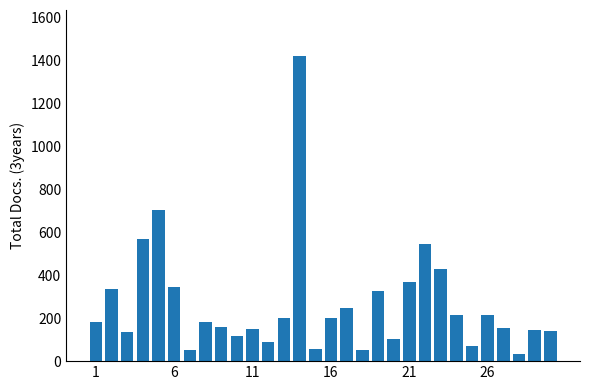

What is the maximum value shown in the chart?

1421